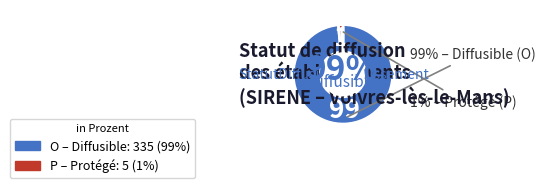

Between P and O, which is larger?

O